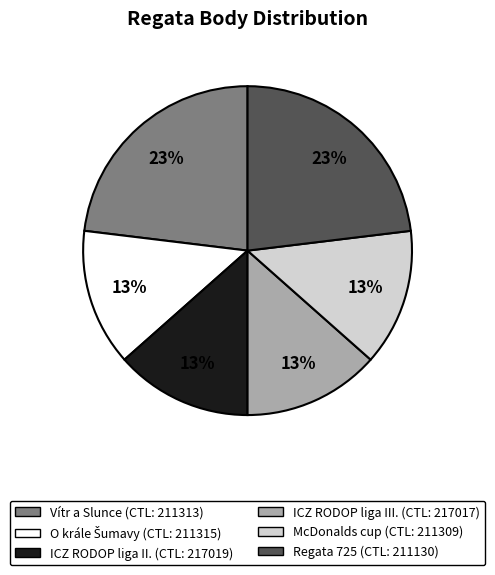

Is there a majority slice in this chart?

No